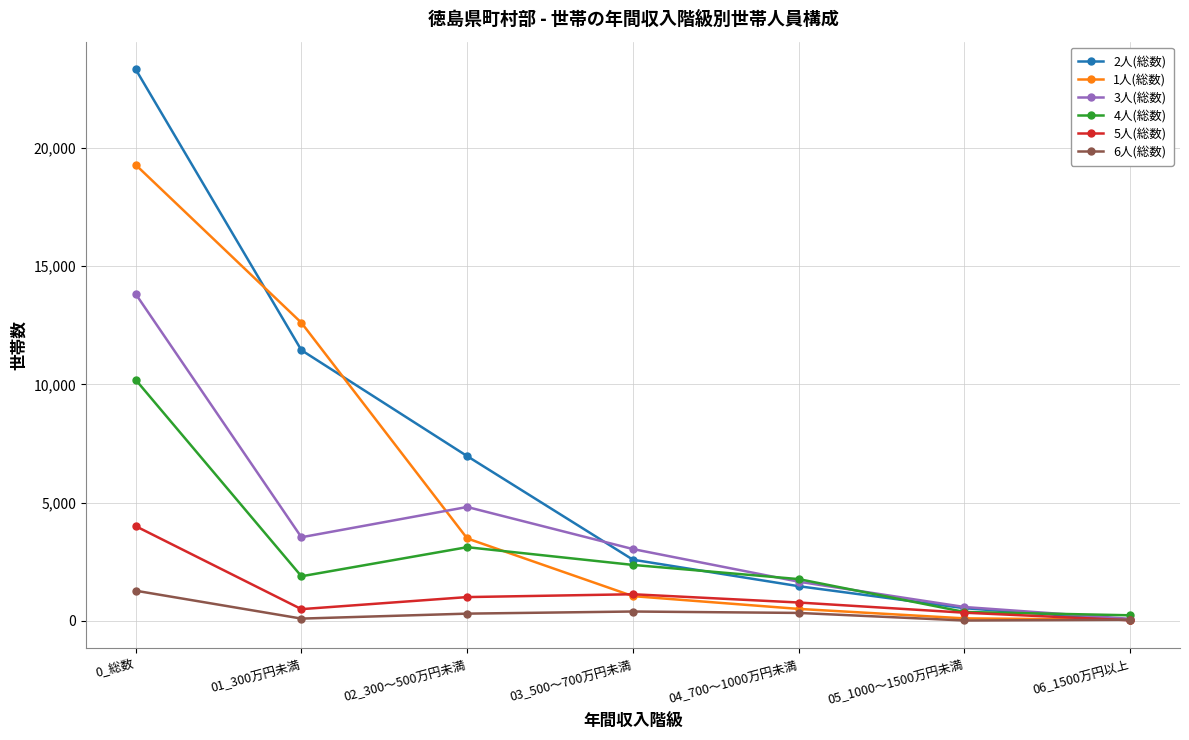

What is the sum of all 4人(総数) values?

19970